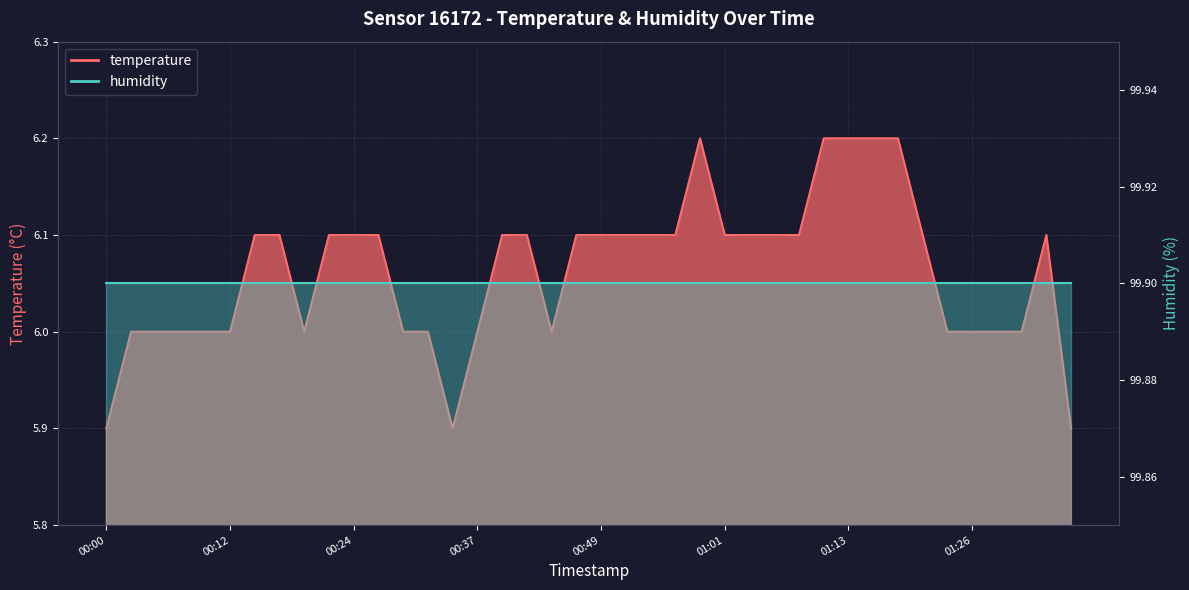

What is the value of the 5th point from the left?

6.0